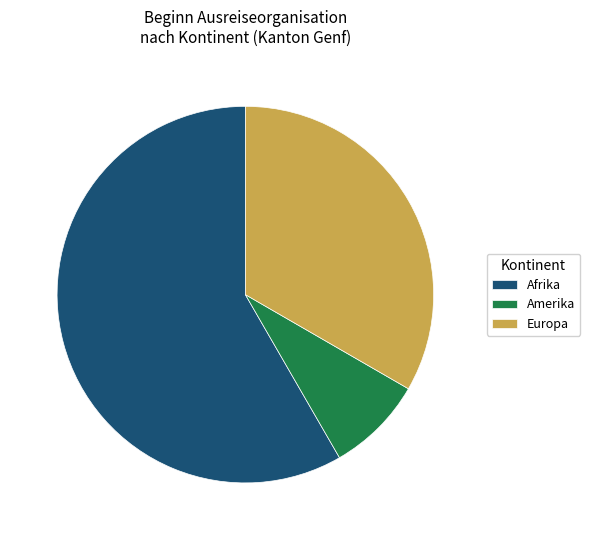

Which has a higher value, Europa or Afrika?

Afrika